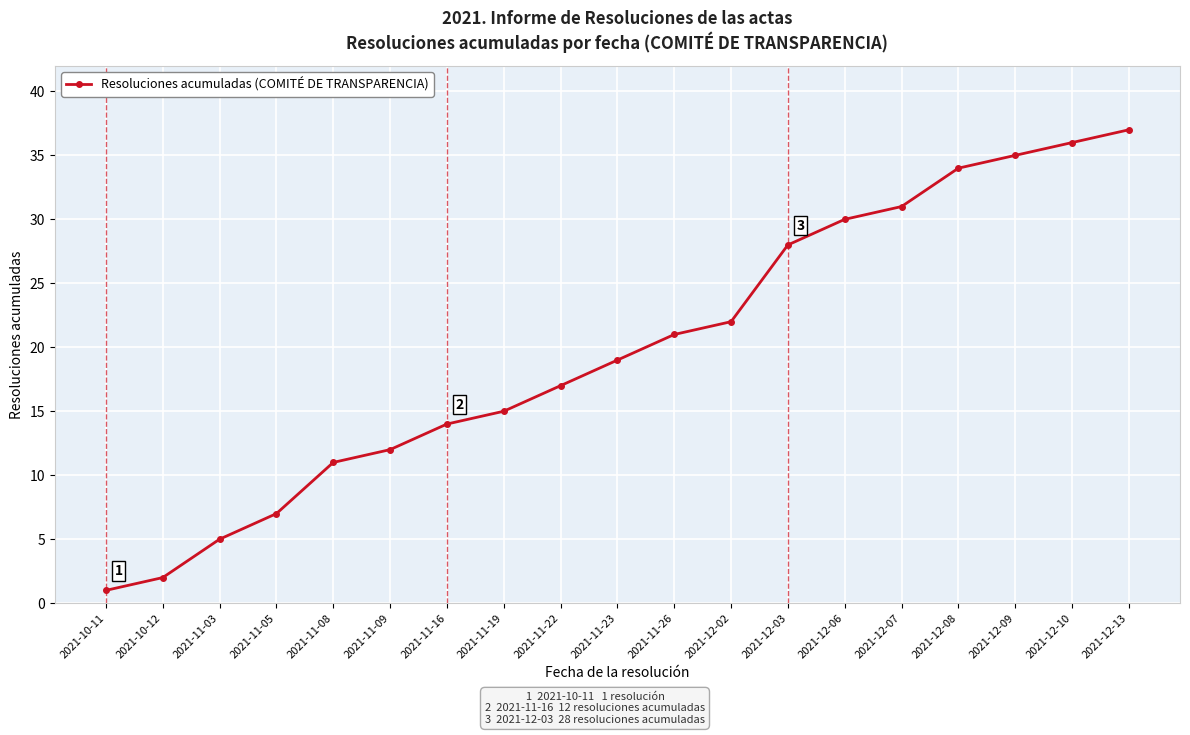

What is the label of the 2nd point from the left?

2021-10-12